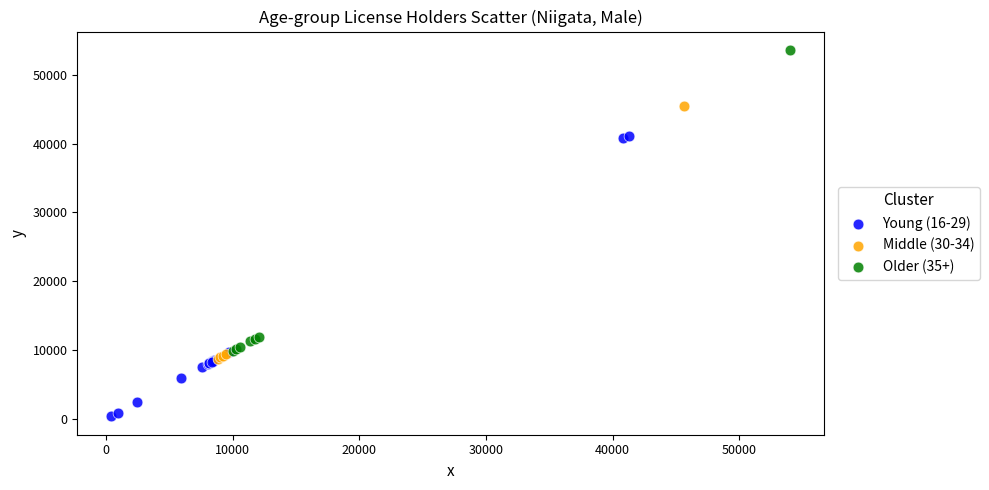

Which series has the widest spread of Y values?

Older (35+)